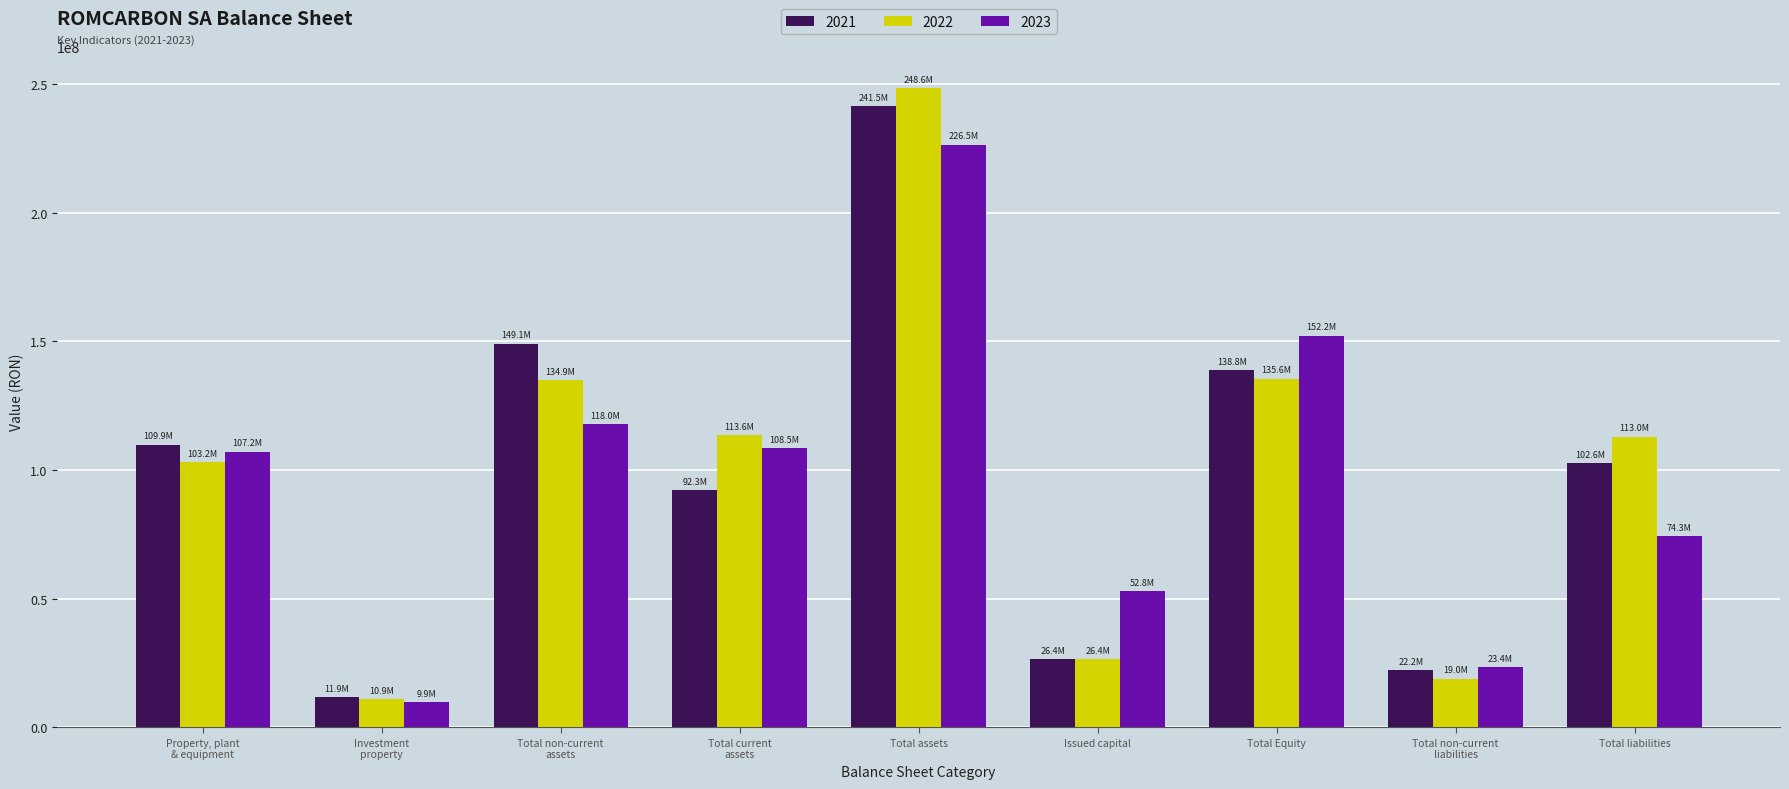

Which series changed the most between Total assets and Total Equity?

2022